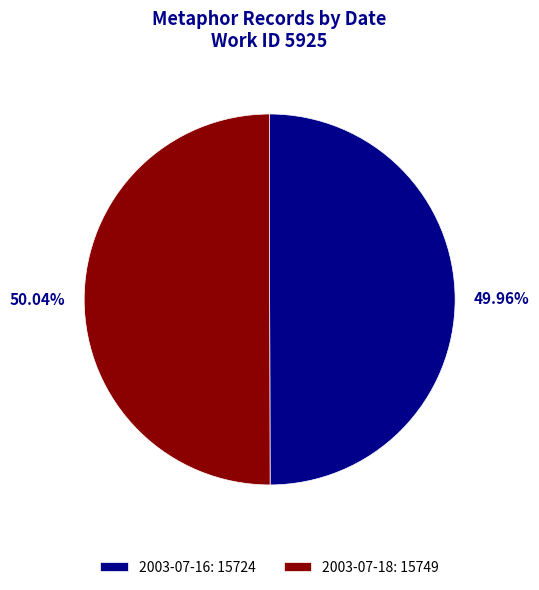

What is the ratio of the value at 2003-07-16 to the value at 2003-07-18?

1.0